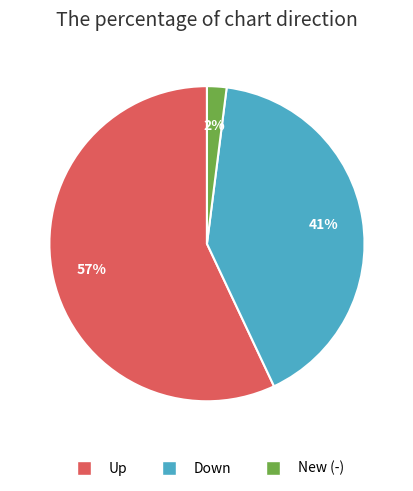

Is there any slice that represents more than half of the pie?

Yes